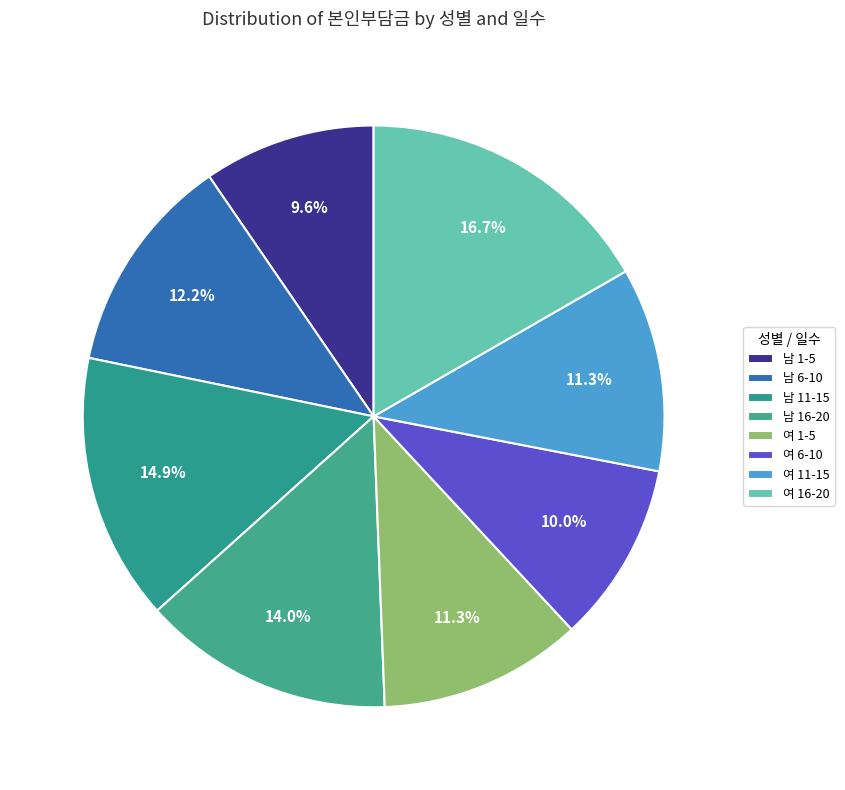

True or false: 남 1-5 accounts for 2% of the total.

False